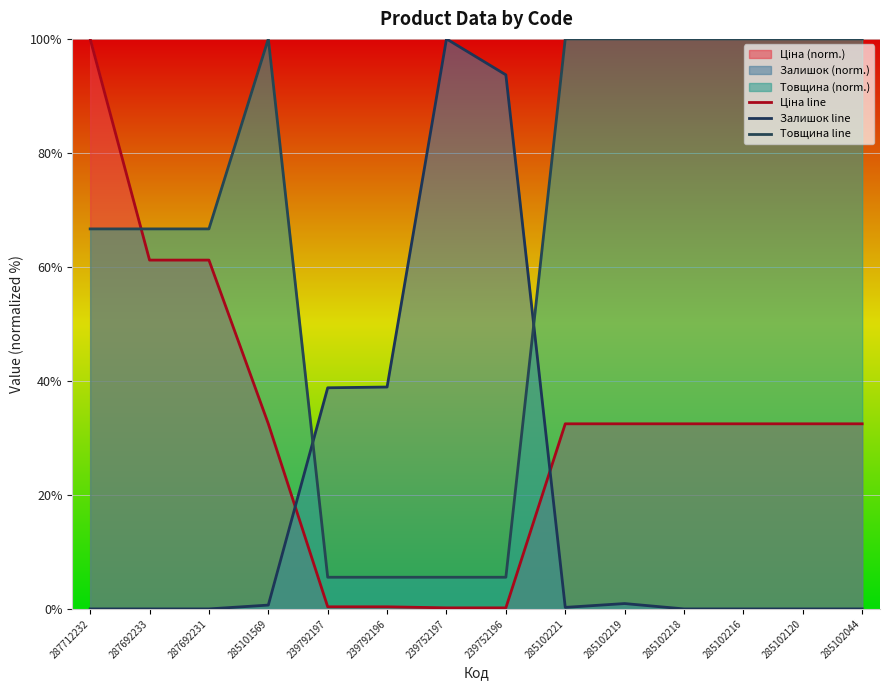

How many lines are shown in the chart?

3